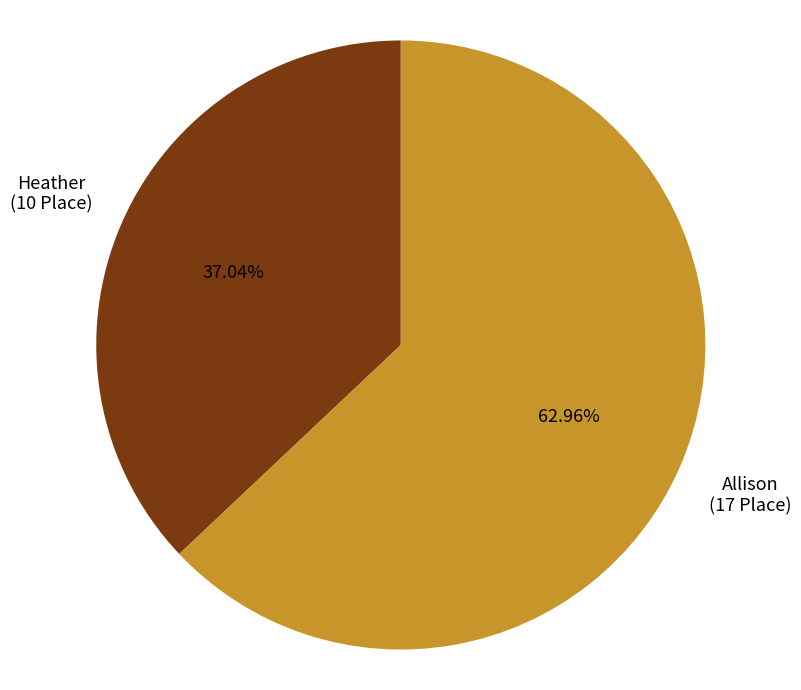

To the nearest percent, what is the difference between the largest and smallest slice percentages?

26%